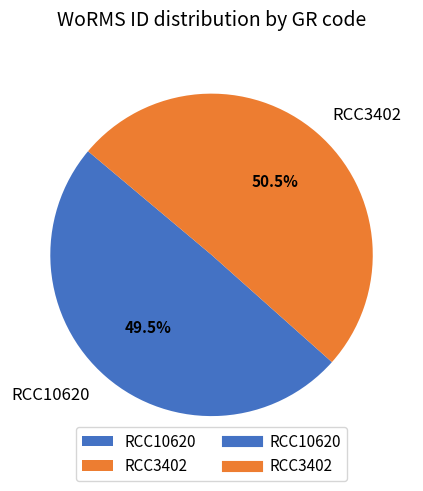

Which slice is the smallest?

RCC10620